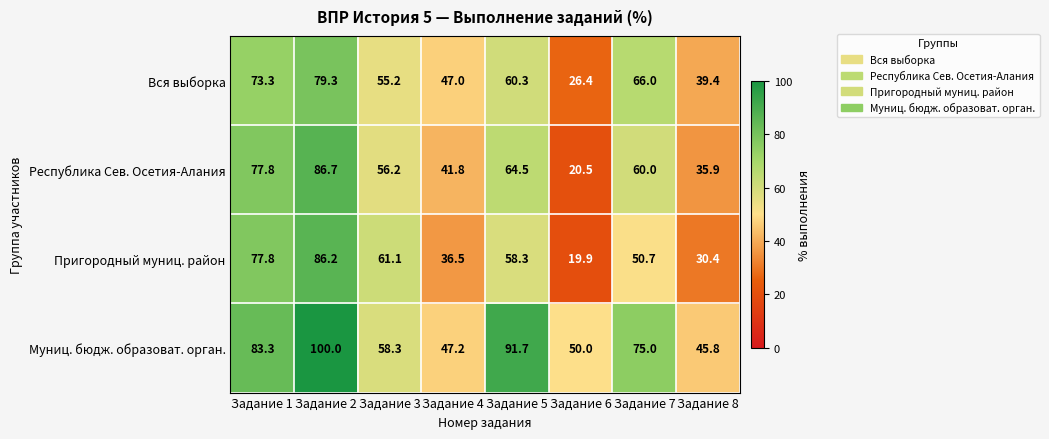

Which series has the widest spread of values?

Пригородный муниц. район